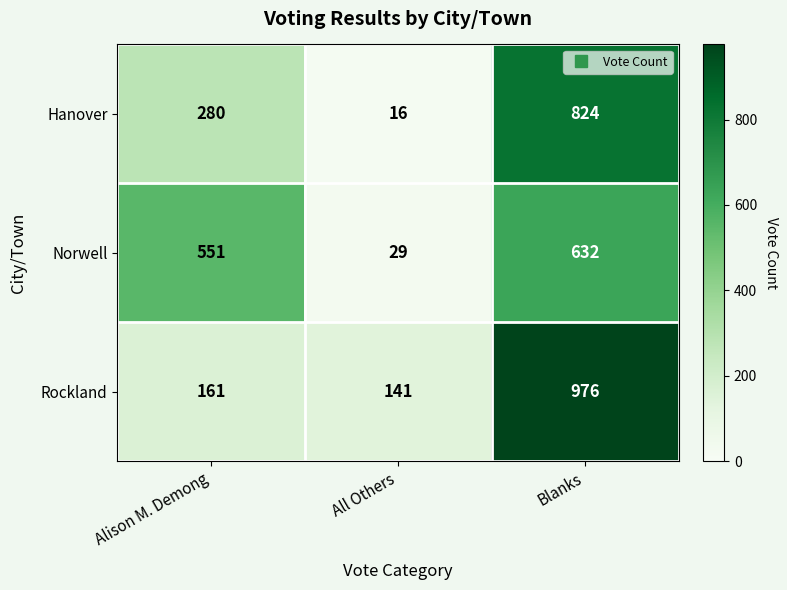

At which category is the sum across all series the highest?

Blanks